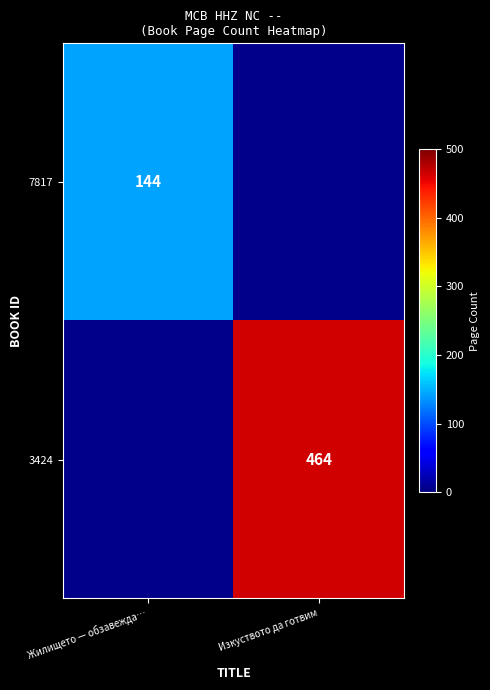

Which label corresponds to the smallest value in the chart?

Жилището — обзавежда…